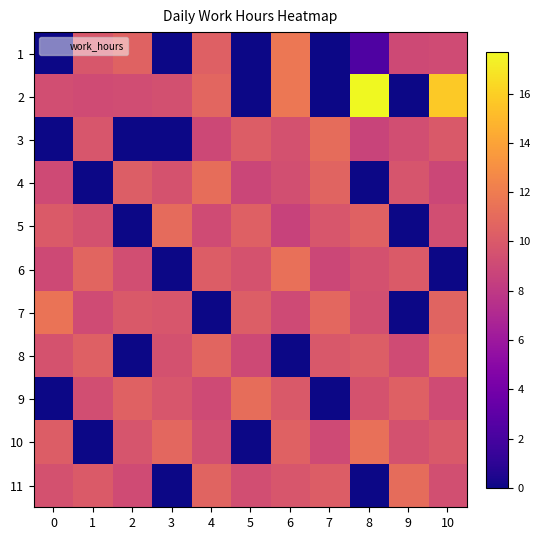

At which category is the sum across all series the highest?

10